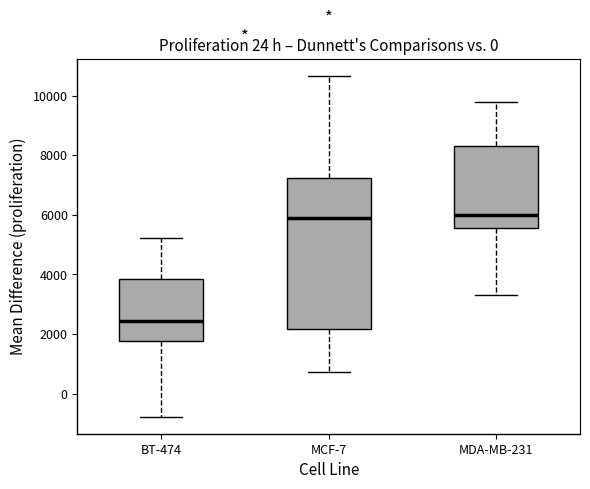

Reading left to right, read every box against the y-axis: the position of its median line, the range the box covers, and the ends of its whiskers. The values are not printed on the chart, so give them approximately, as read against the axis.

BT-474: median 2400, box 1800 to 3800, whiskers -800 to 5200
MCF-7: median 6000, box 2200 to 7200, whiskers 800 to 10600
MDA-MB-231: median 6000, box 5600 to 8400, whiskers 3400 to 9800